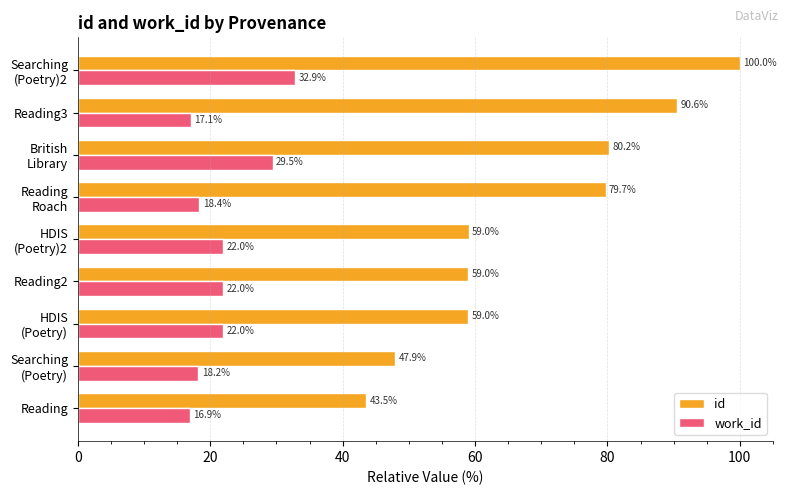

Which series has the largest total across all categories?

id